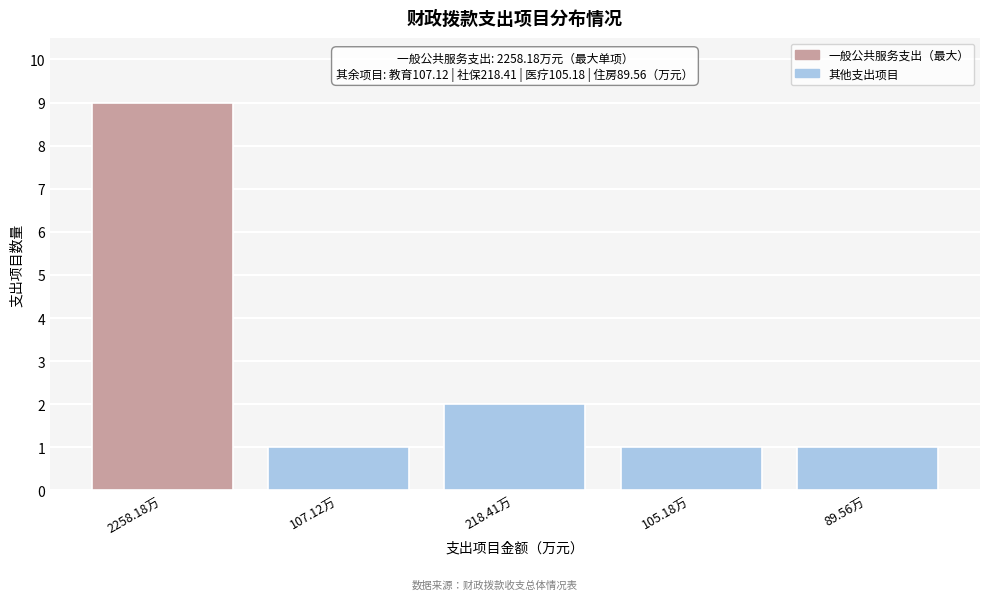

Reading left to right, list all the values displayed in this chart.

9	1	2	1	1